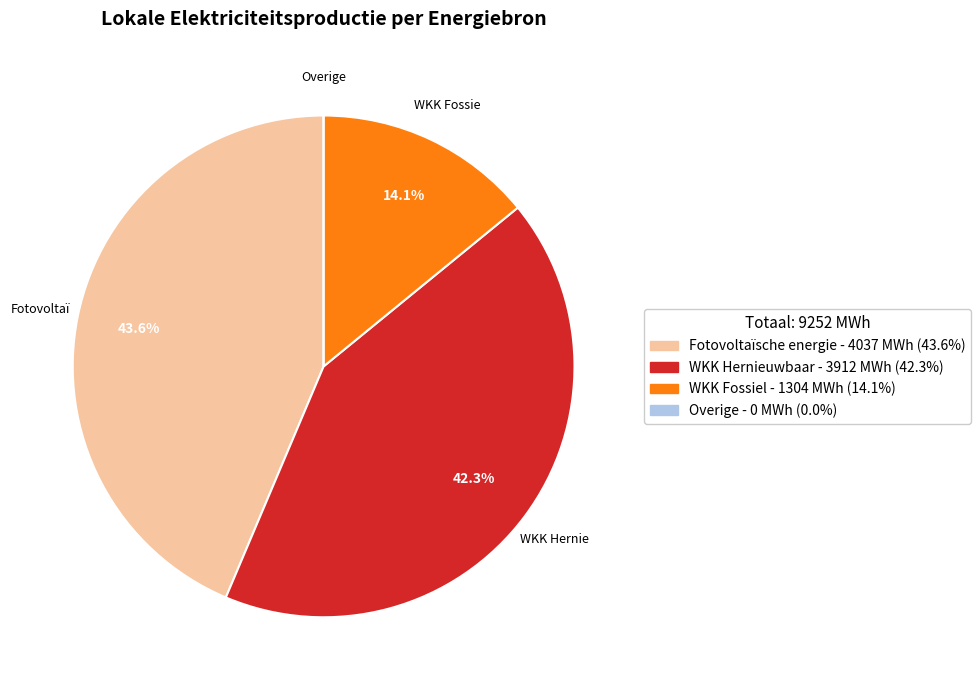

Is there any slice that represents more than half of the pie?

No